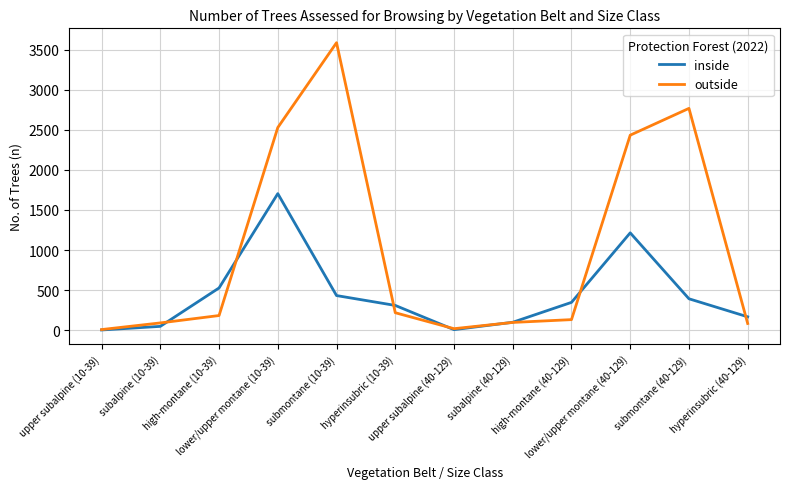

How many interior local peaks does the inside series have?

2